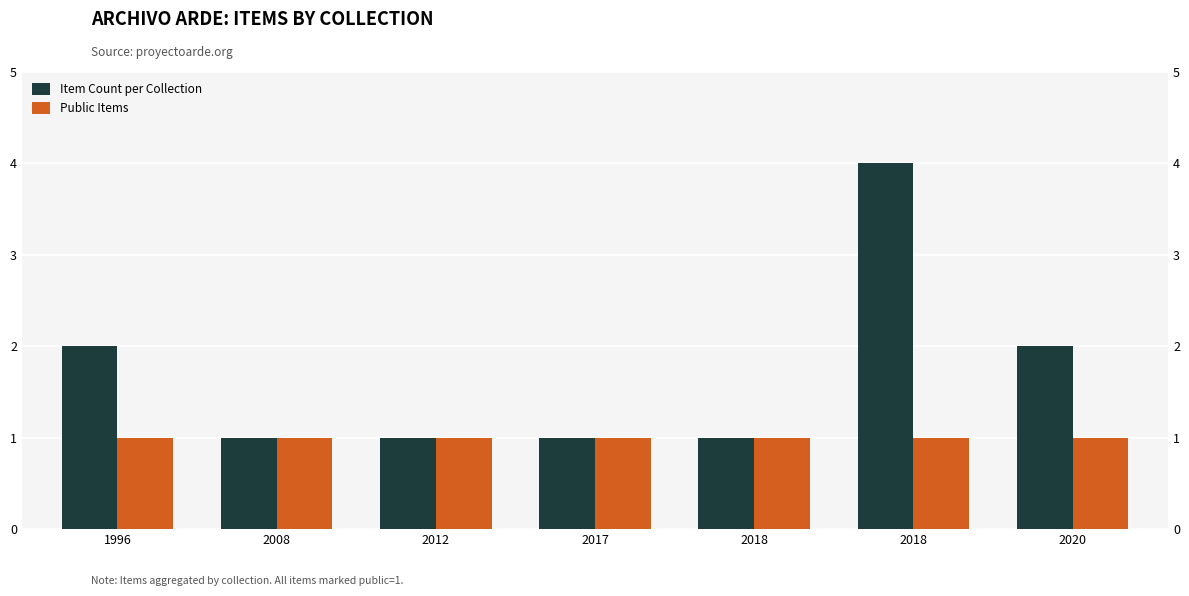

The Item Count per Collection series shows 2 at 2017. True or false?

False